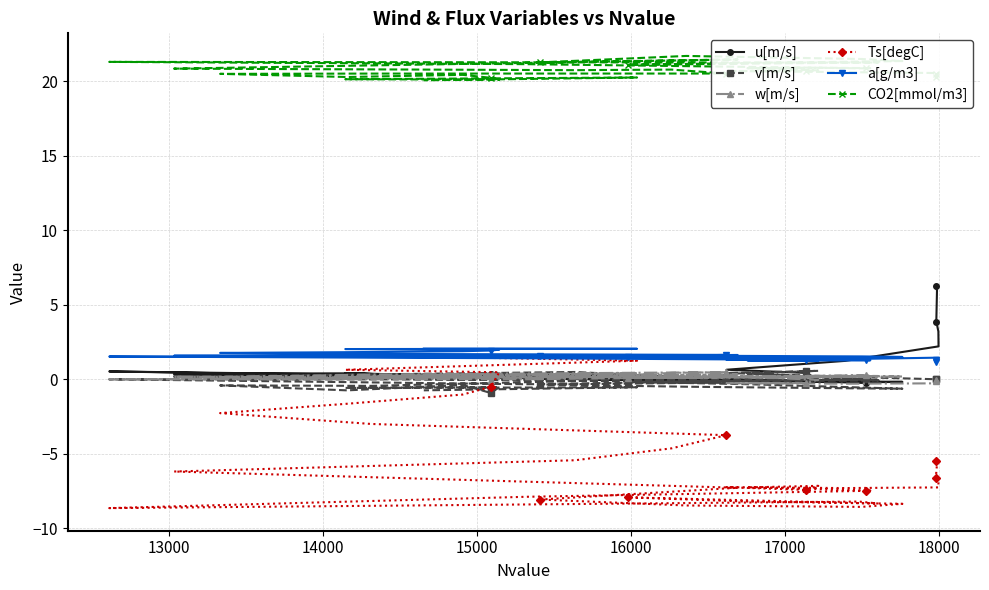

What is the value of the a[g/m3] point at the 30th from the left?

1.6